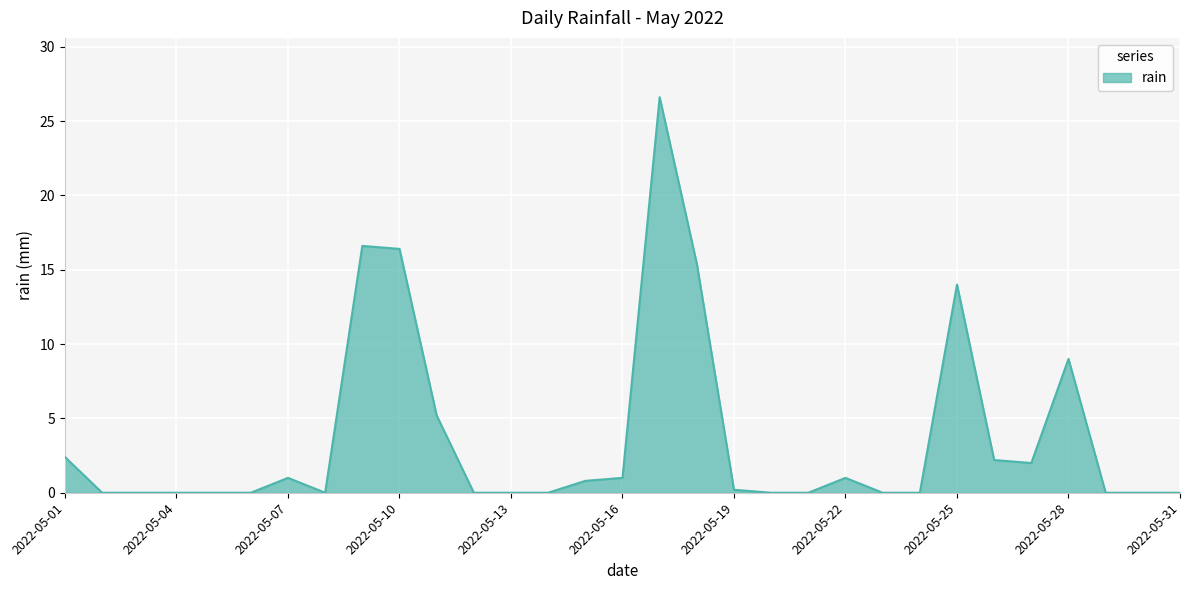

What is the difference between the maximum and minimum values?

26.6